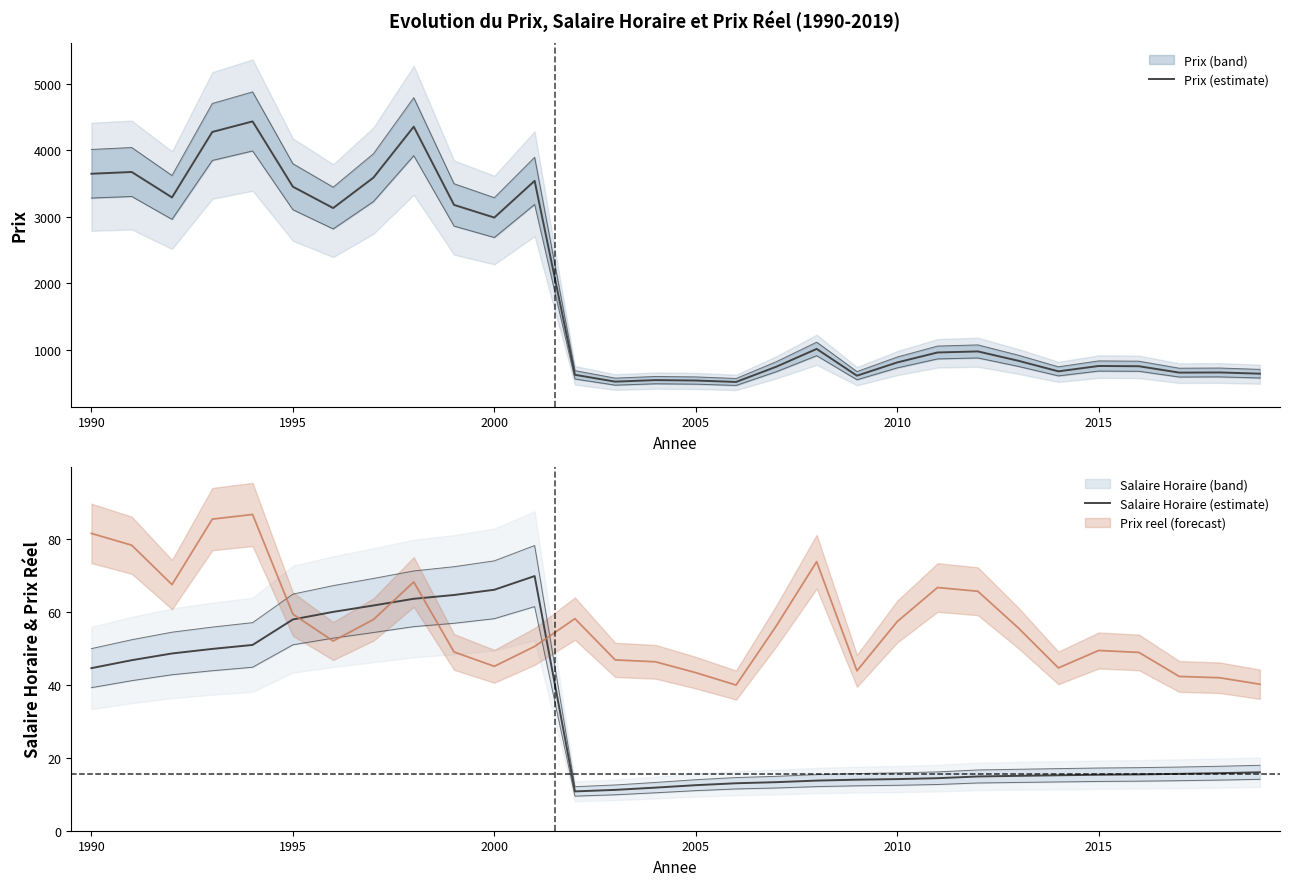

How many interior local valleys does the Salaire Horaire (estimate) series have?

1